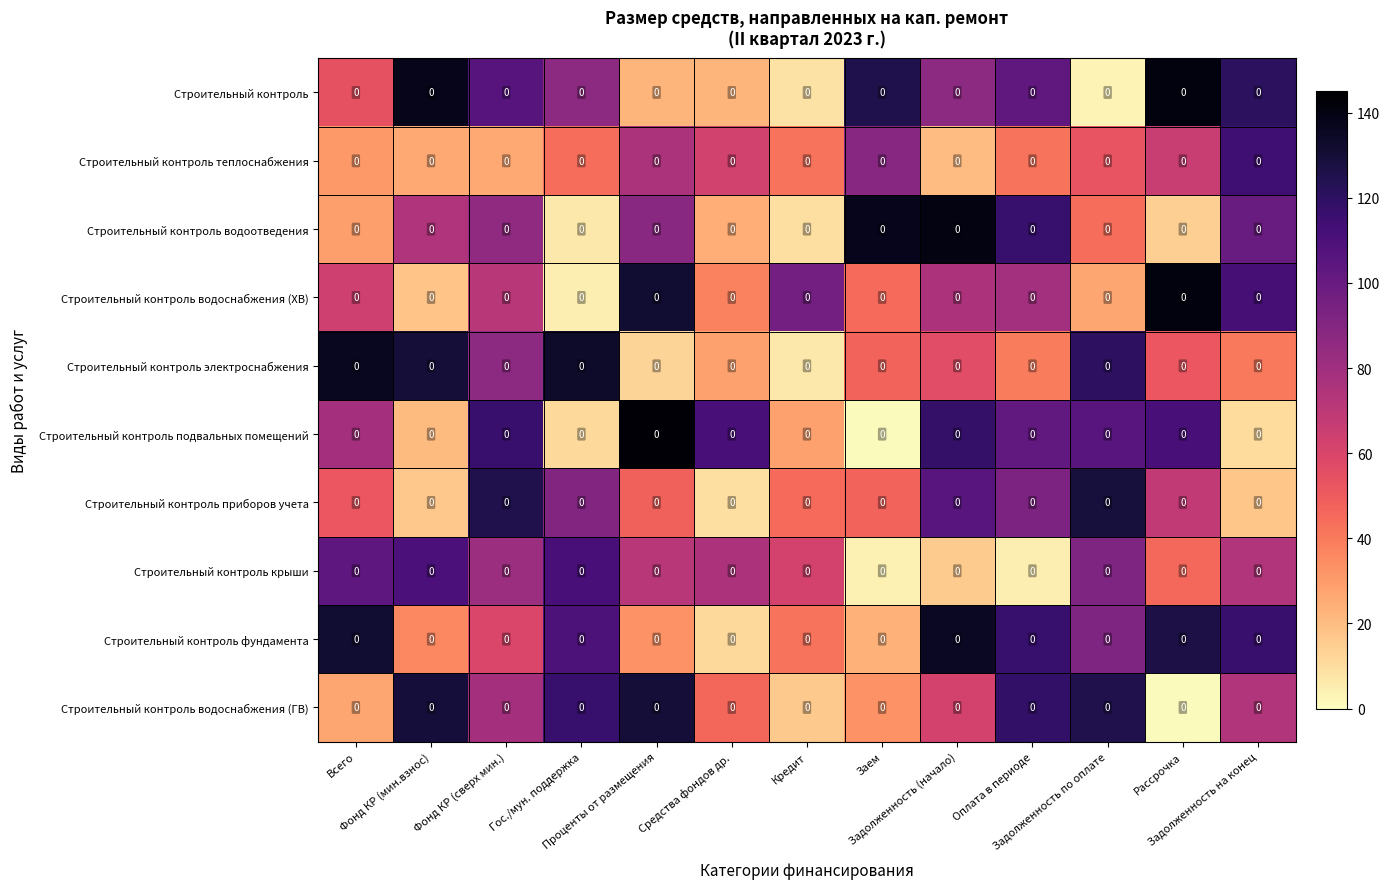

Between Оплата в периоде and Всего, which is larger?

Оплата в периоде